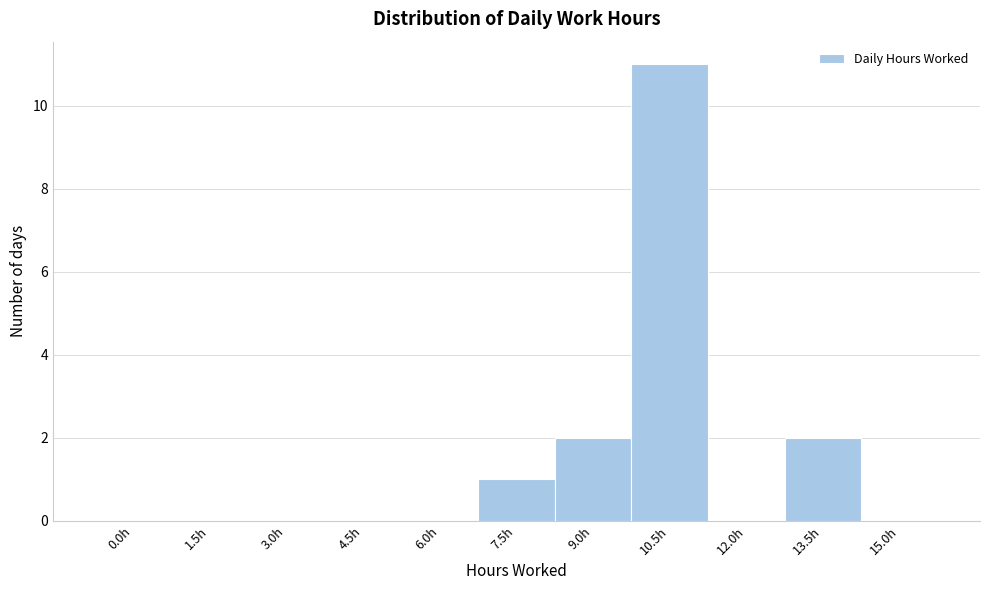

Reading left to right, transcribe all the data shown in this chart.

0.0h=0	1.5h=0	3.0h=0	4.5h=0	6.0h=0	7.5h=1	9.0h=2	10.5h=11	12.0h=0	13.5h=2	15.0h=0